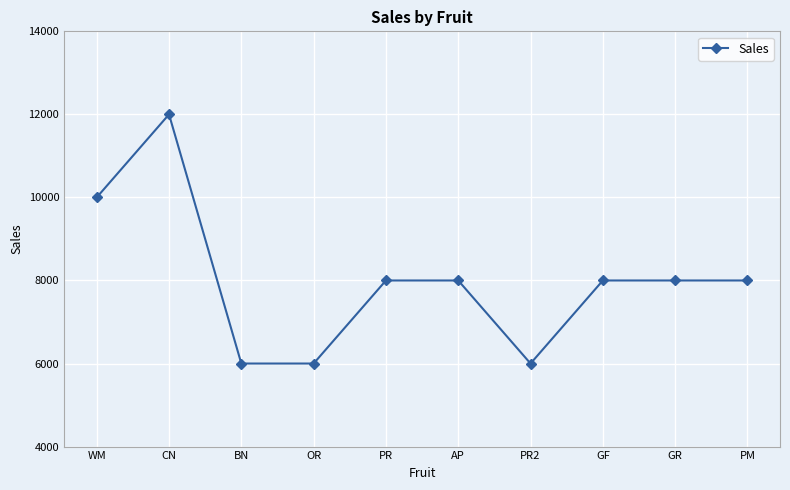

How many lines are shown in the chart?

1